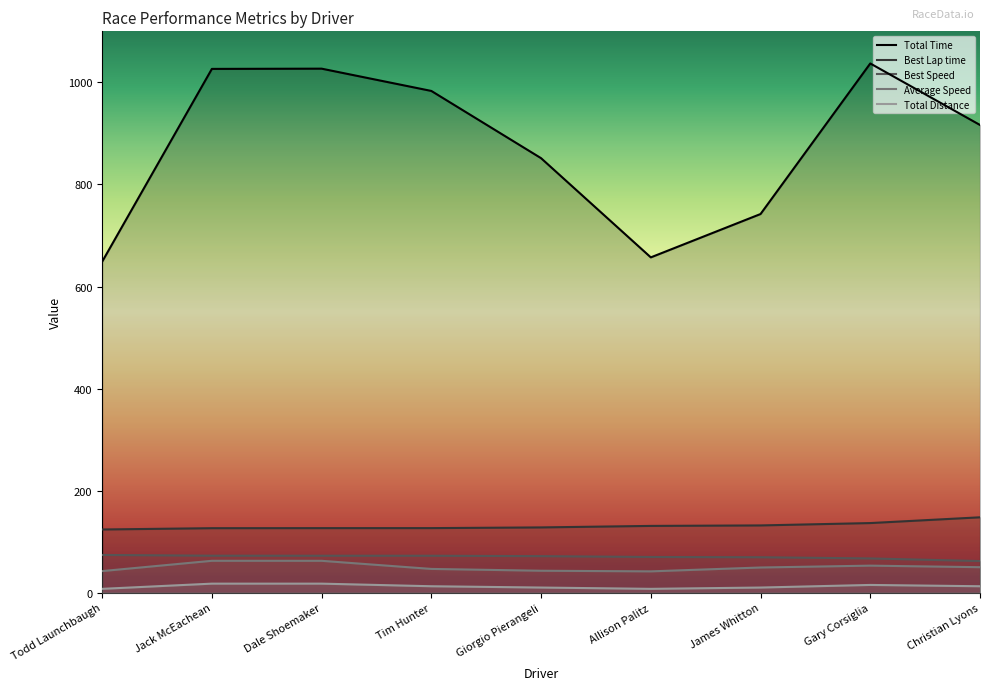

The Total Distance series shows 12.8 at Christian Lyons. True or false?

True